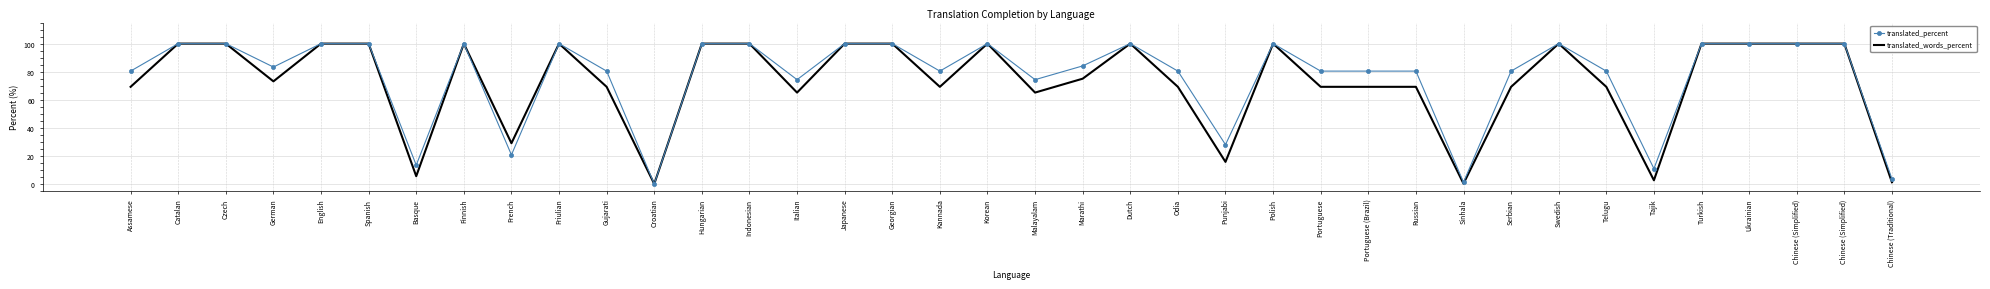

Rank the series by their maximum value, from lowest to highest.

translated_percent, translated_words_percent